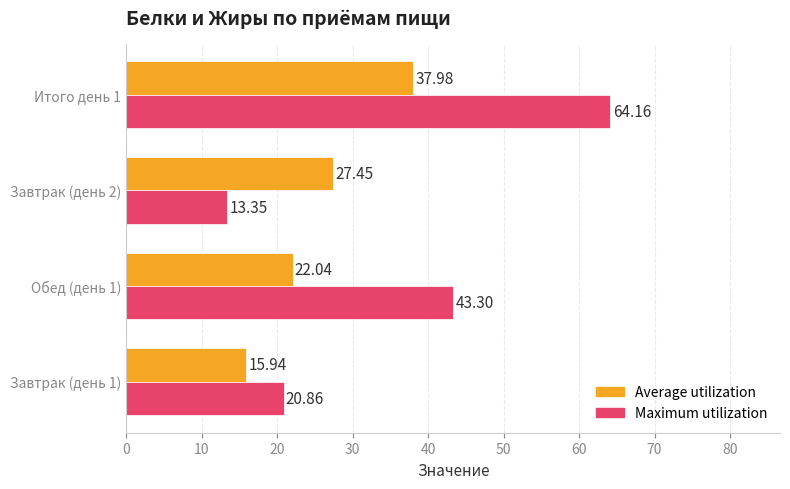

What is the difference between the maximum and minimum values in the Average utilization series?

22.0